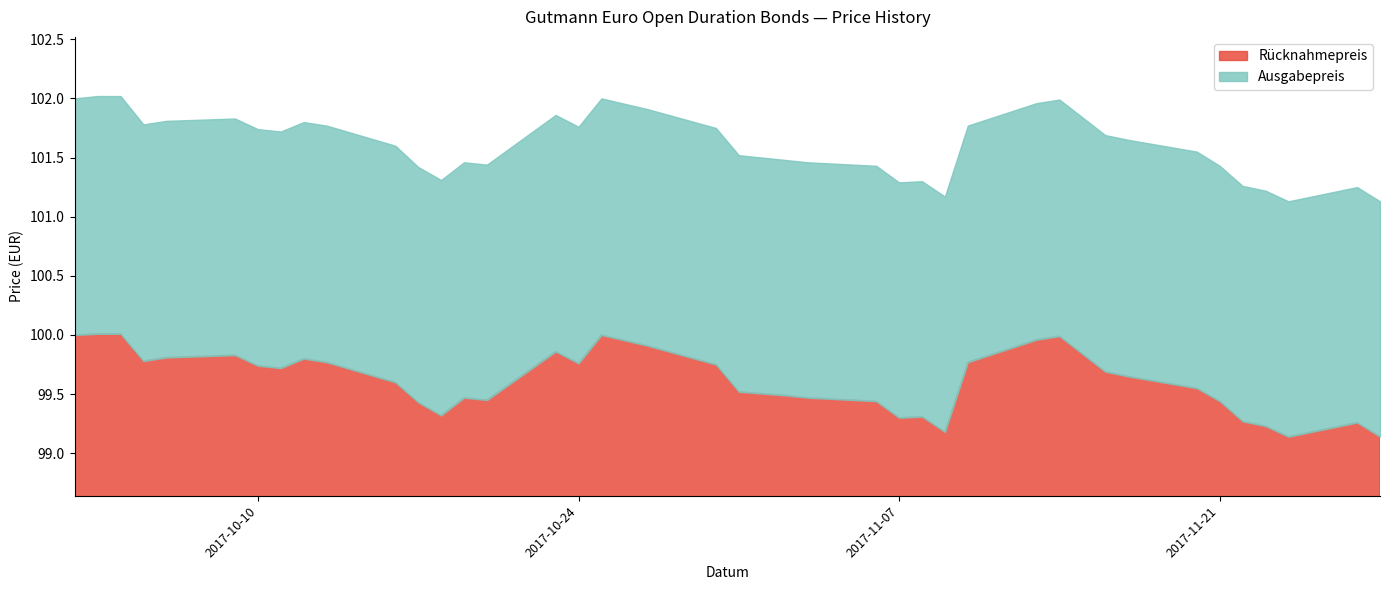

What is the lowest value of the Rücknahmepreis series?

99.1